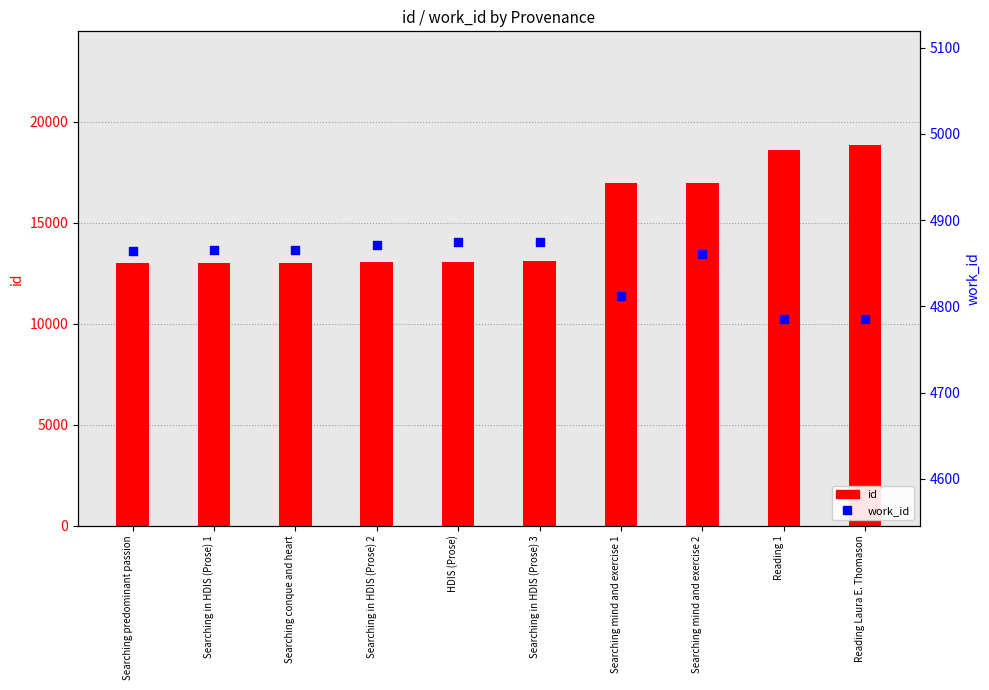

Which series reaches the minimum Y coordinate?

work_id